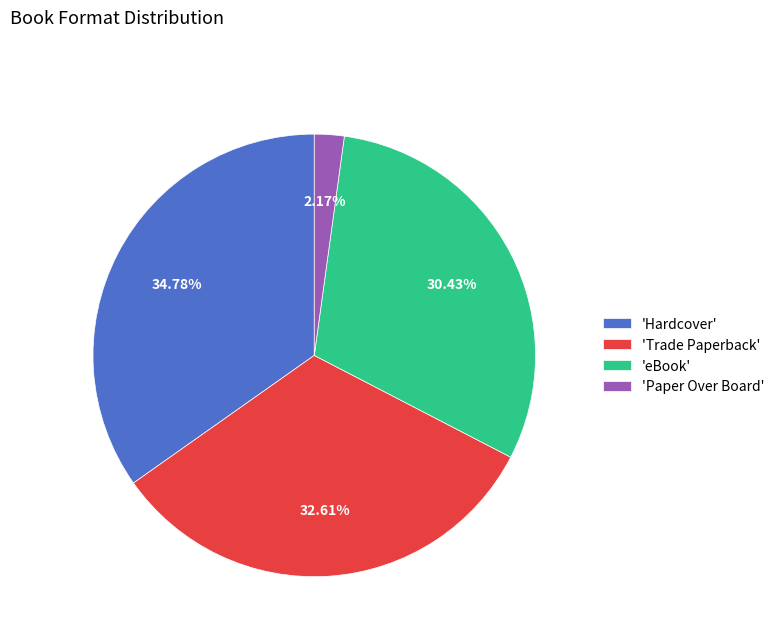

Which slice is the largest?

'Hardcover'